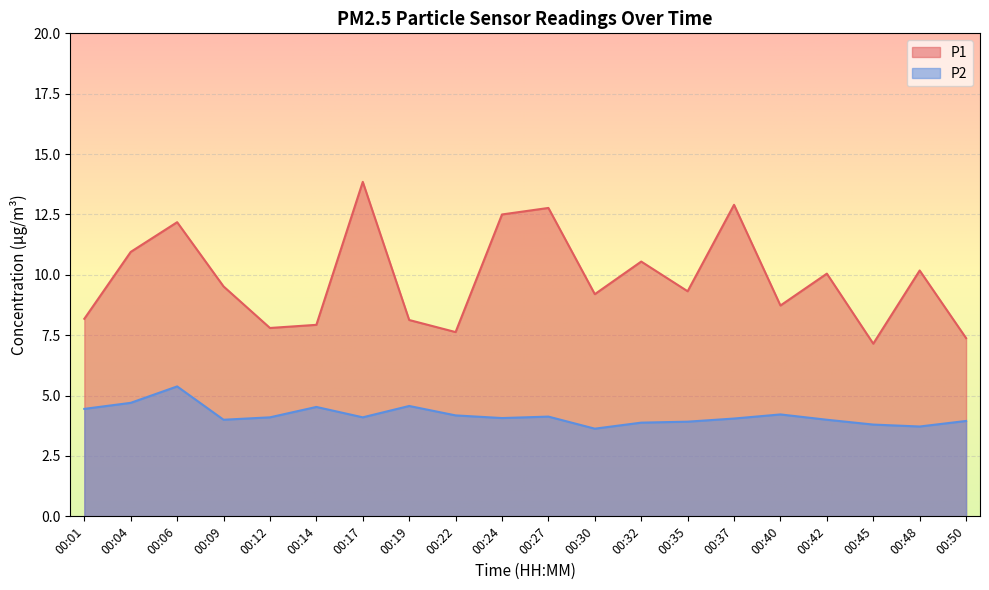

Is the value of P1 at 00:22 greater than the value of P2 at 00:14?

Yes